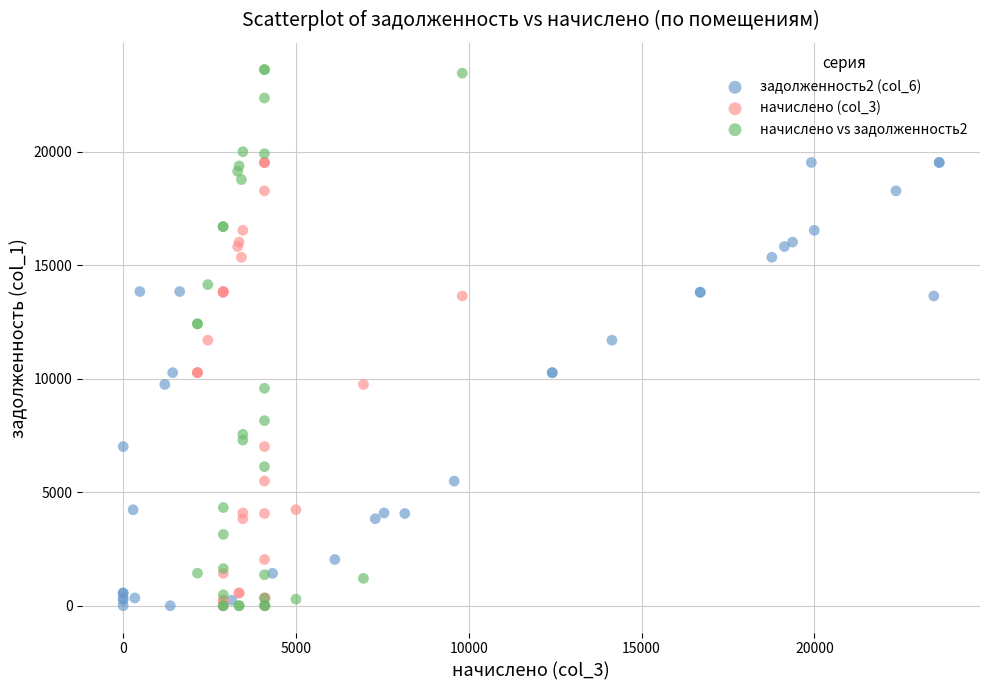

Which series has the widest spread of Y values?

начислено vs задолженность2